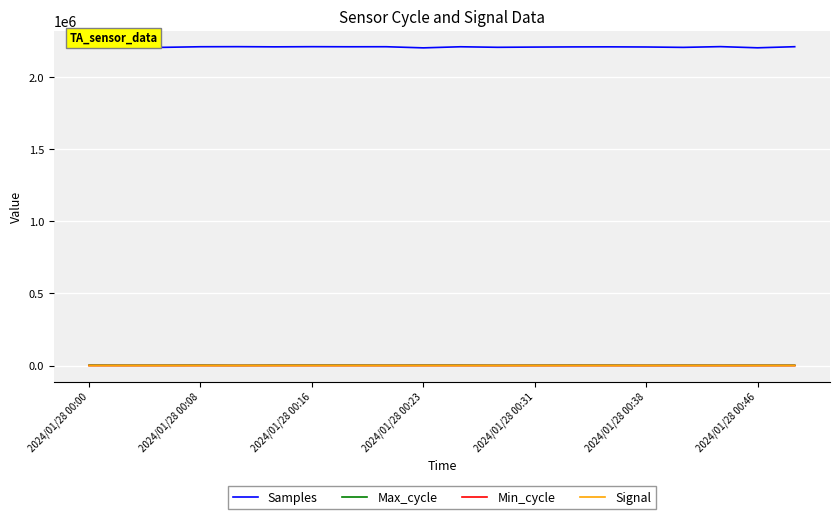

What is the sum of all Samples values?

44187173